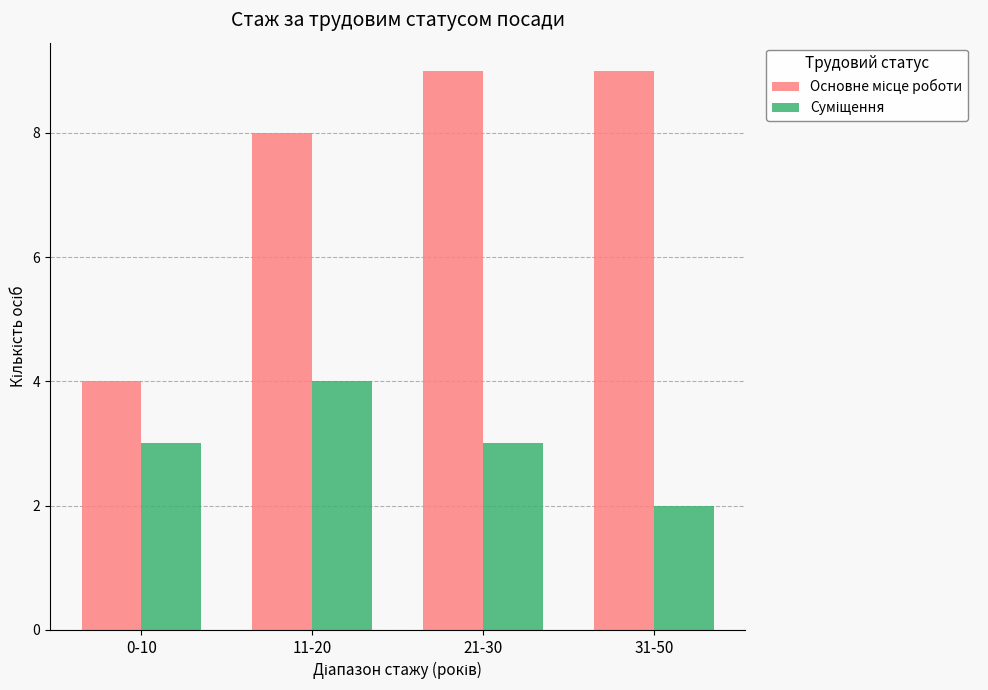

What is the total value across all series at 11-20?

12